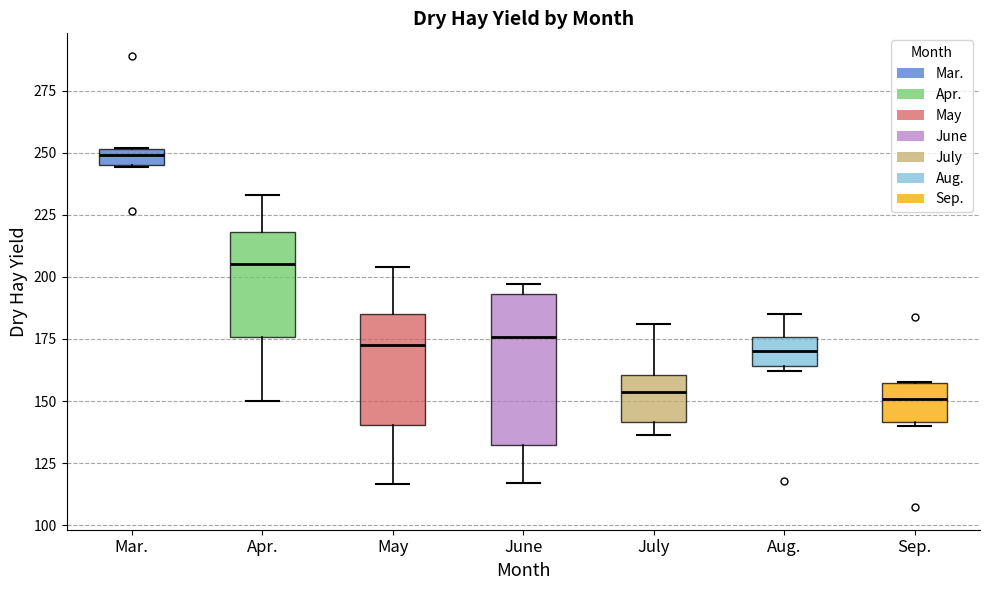

Where does the median line of the box for June sit on the y-axis? The values are not printed on the chart, so give them approximately, as read against the axis.

175